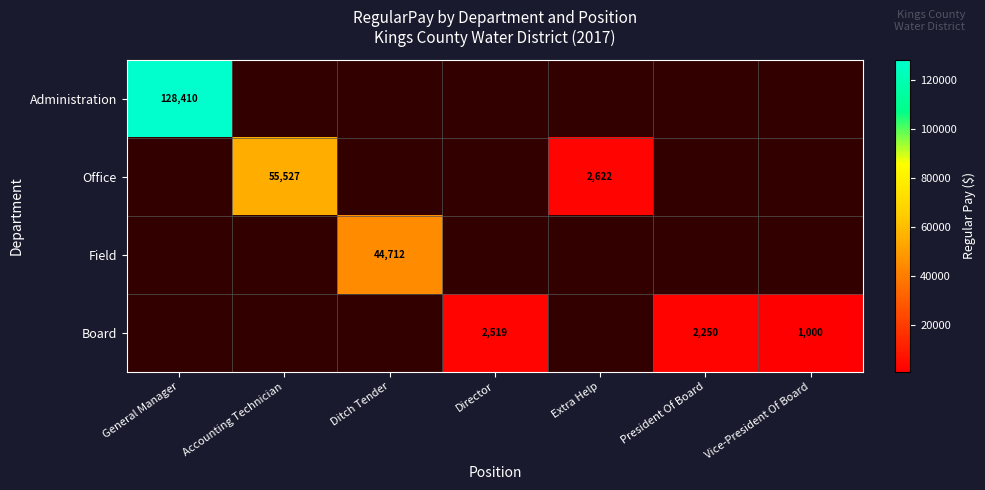

The Board series shows 1197 at President Of Board. True or false?

False